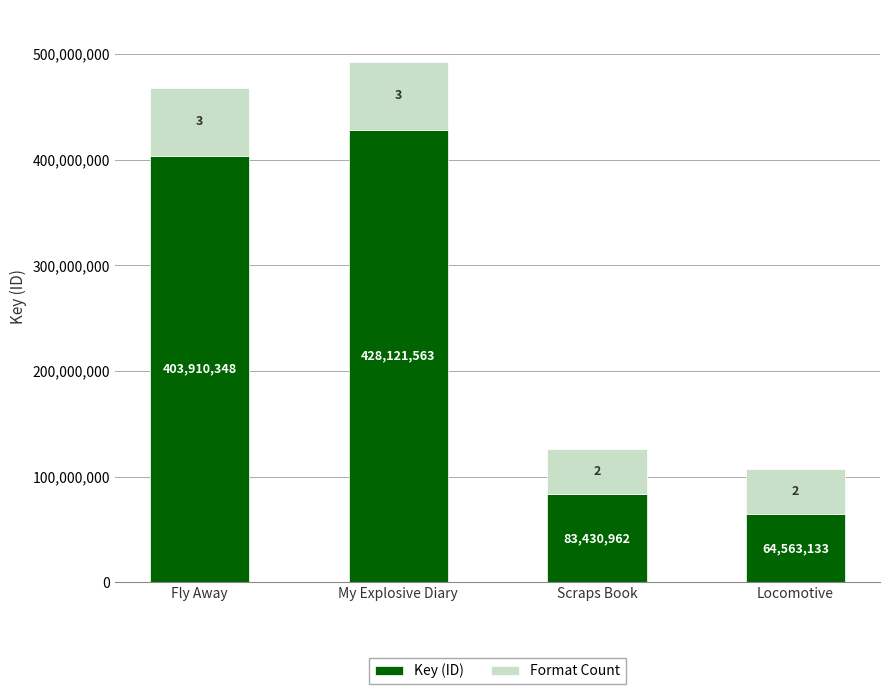

What is the difference between the second highest and minimum values in the Key (ID) series?

339347215.0